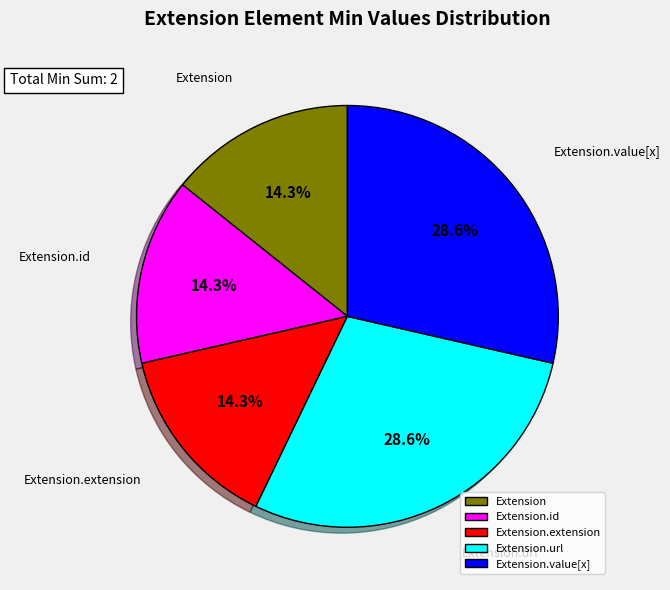

What is the ratio of the value at Extension.url to the value at Extension?

2.0